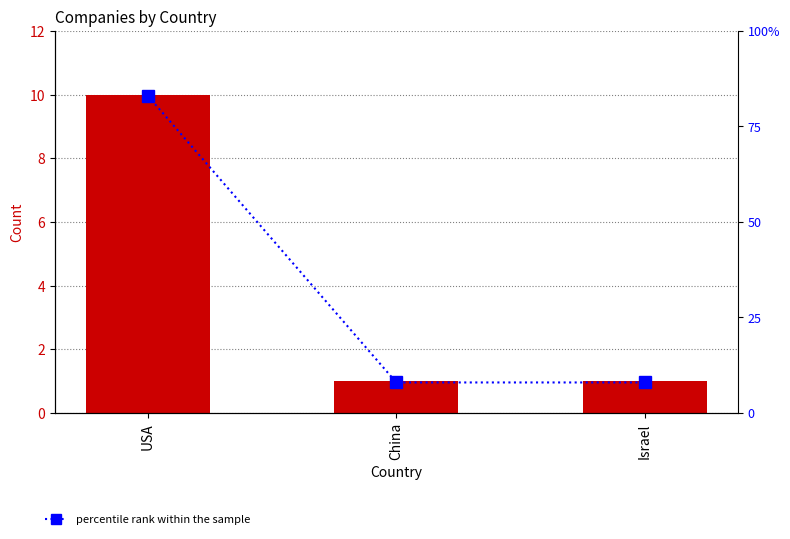

How many Count values are between 1 and 10?

3